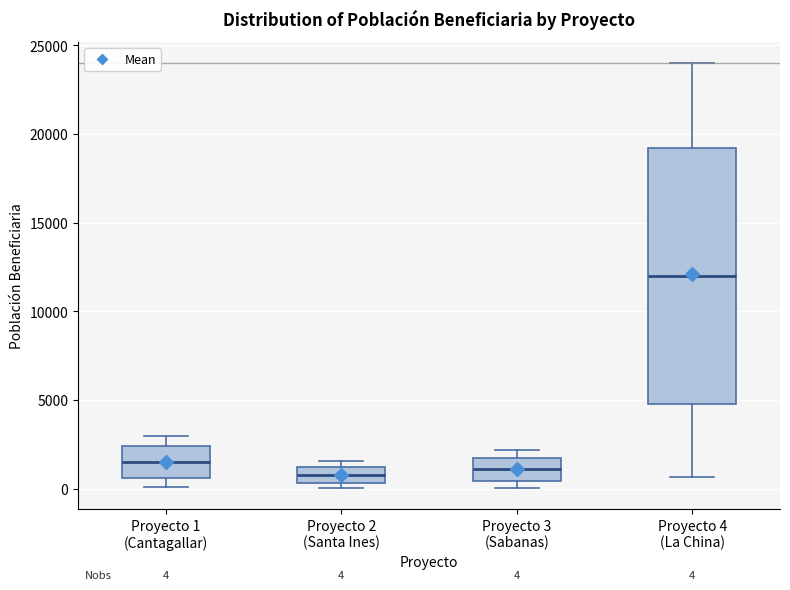

Which box is the tallest, from its lower edge to its upper edge?

Proyecto 4 (La China)